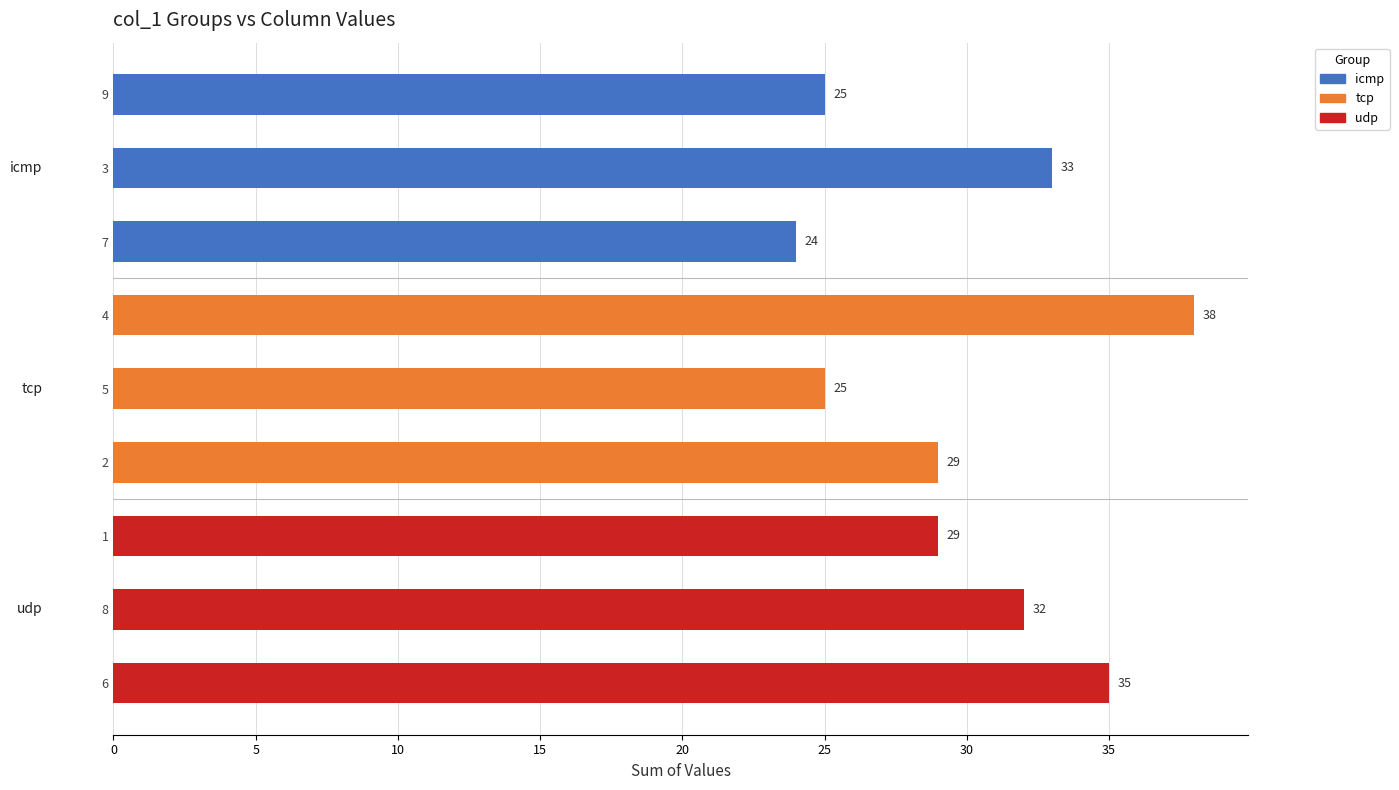

What is the difference between the second highest and second lowest values?

10